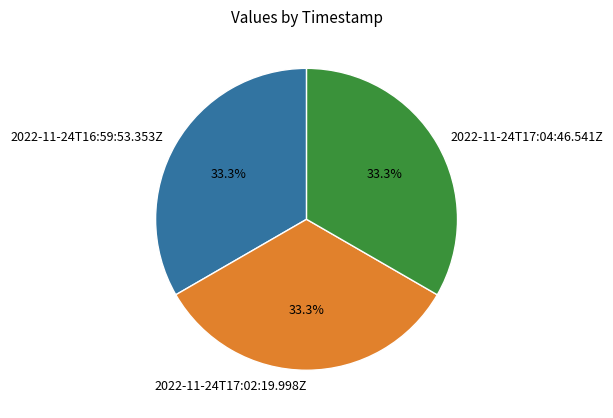

Count the number of slices in the pie.

3